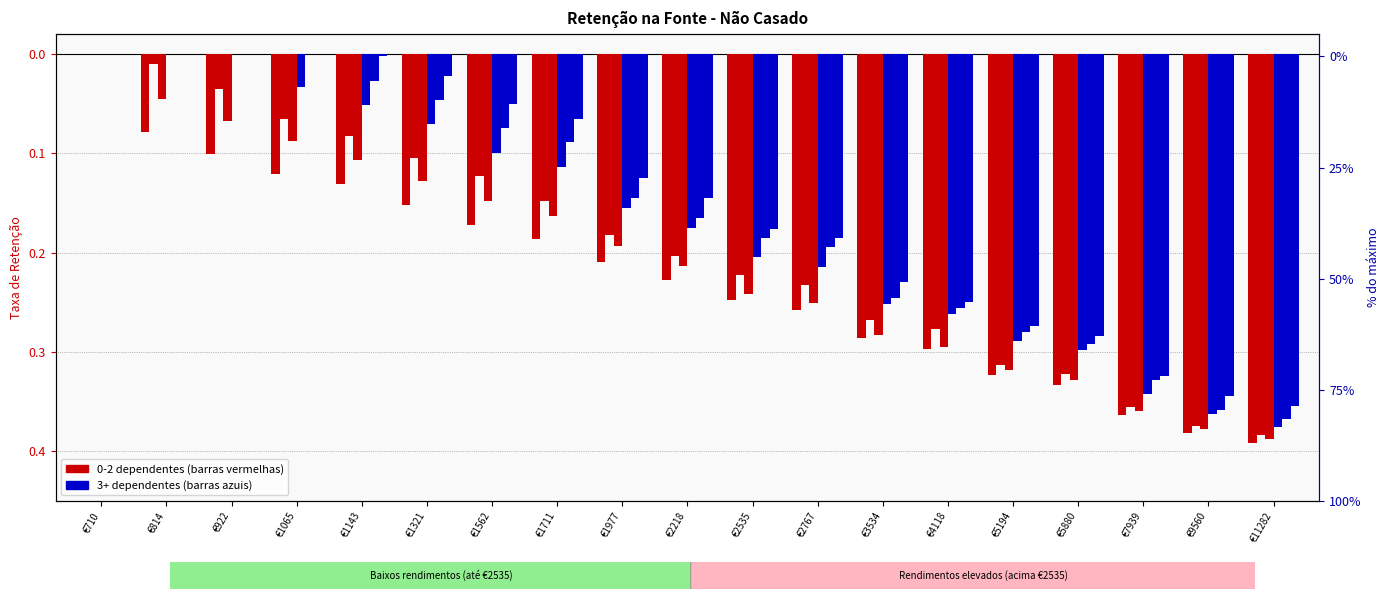

Which series has the widest spread of values?

0 dep